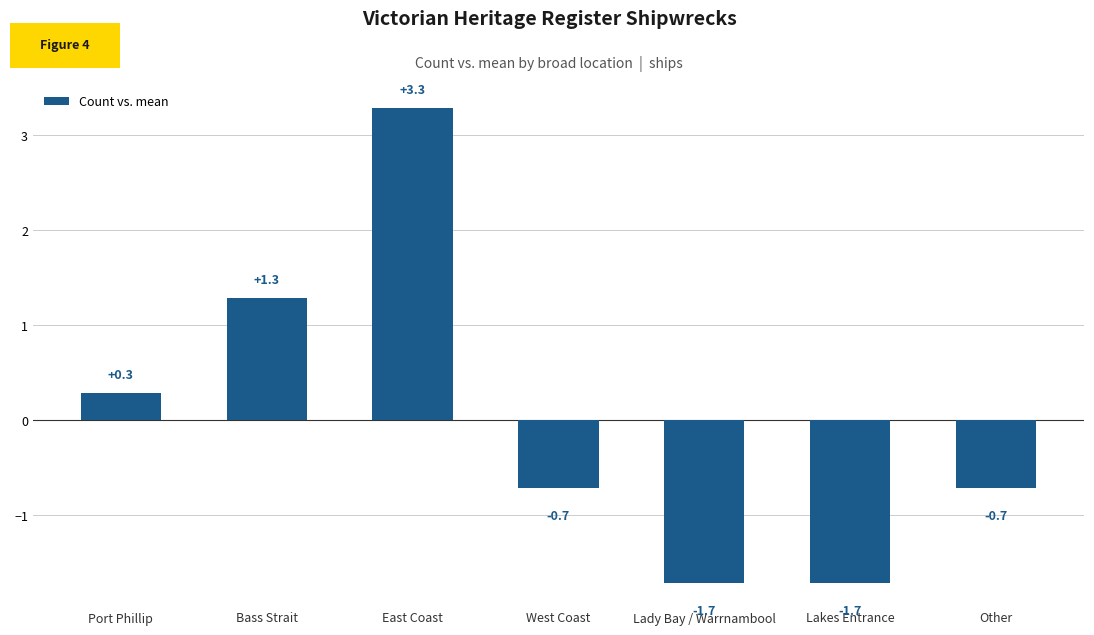

Are the bars grouped side by side (vs. stacked)?

No